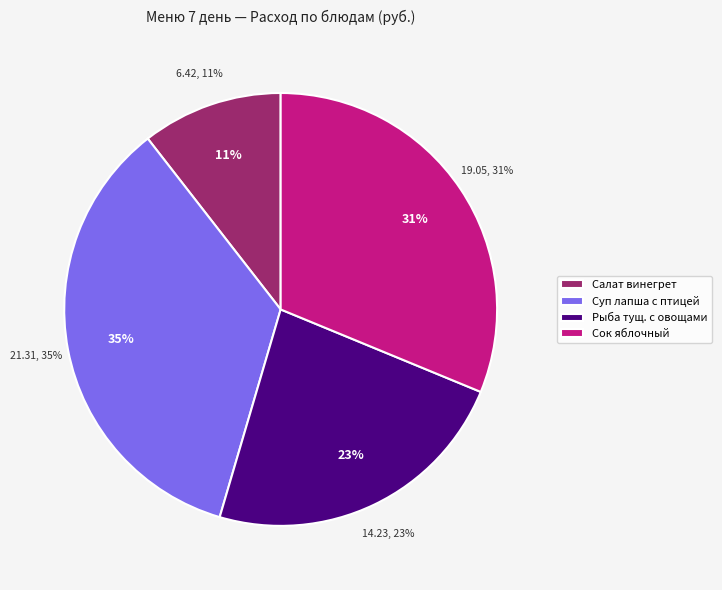

What is the ratio of the value at Салат винегрет to the value at Сок яблочный?

0.3